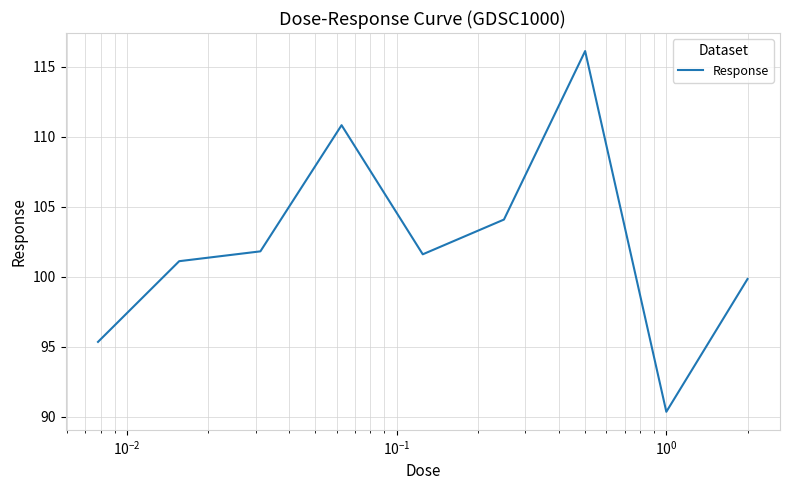

What is the smallest value displayed?

90.3